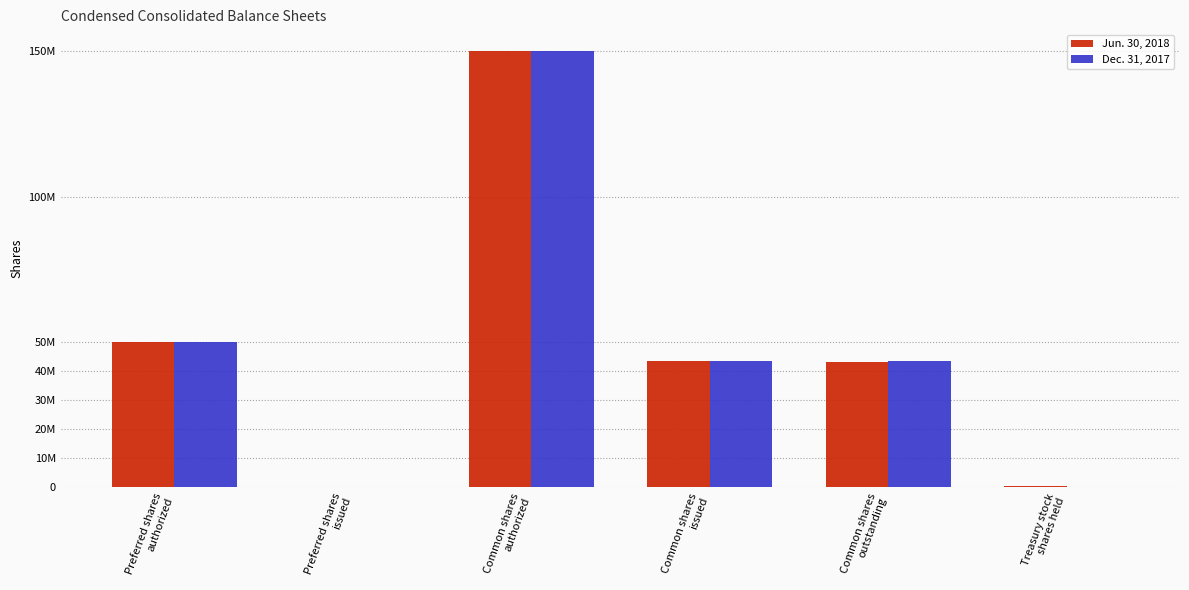

Are the bars horizontal?

No